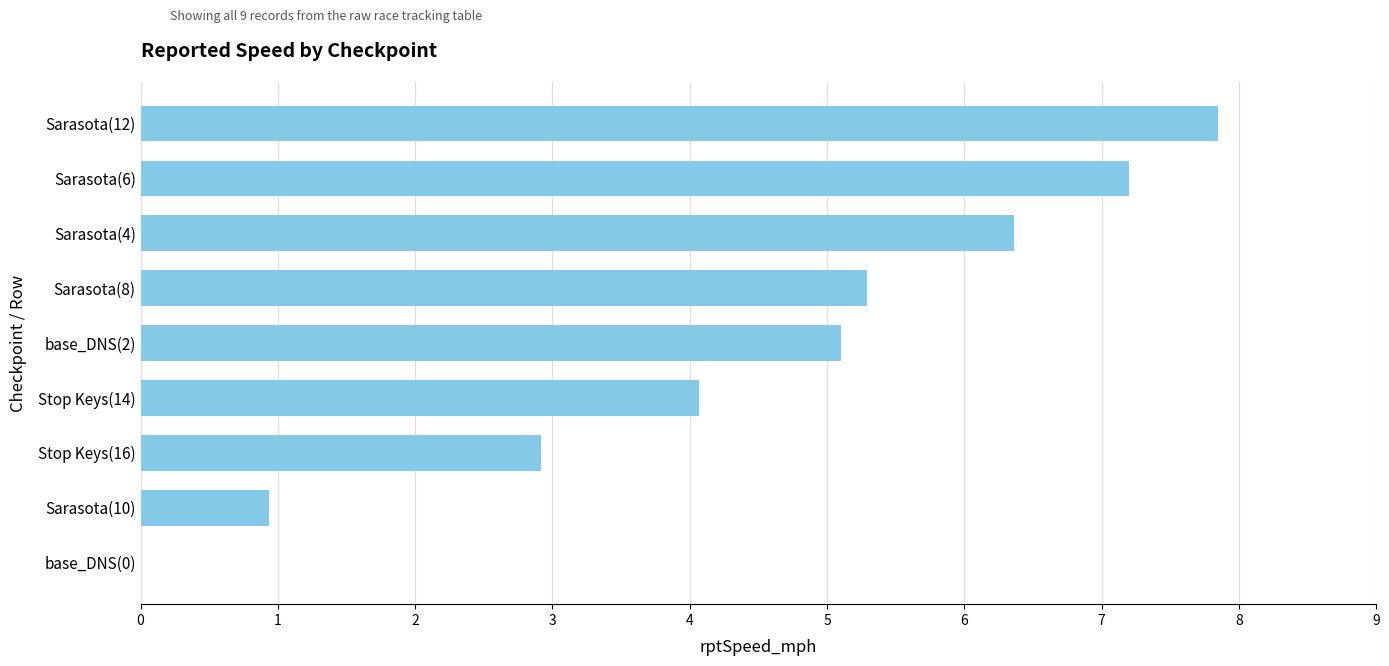

True or false: the data shows 0.5 at Sarasota(10).

False